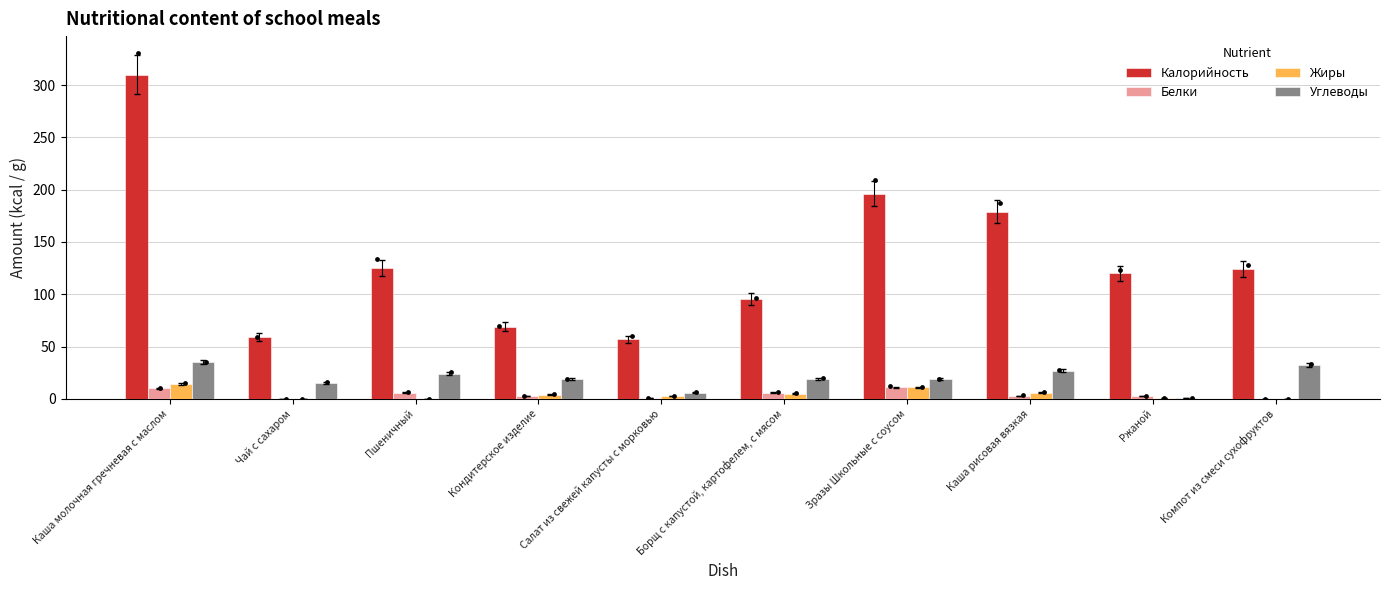

Which series contains the highest Y value?

Калорийность